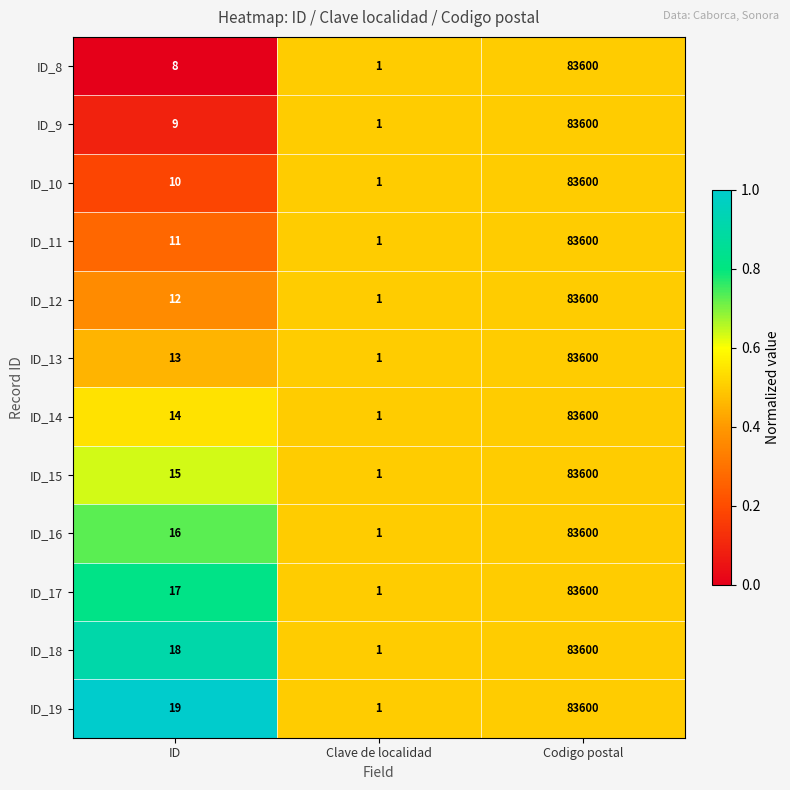

Which series has the largest total across all categories?

ID_19